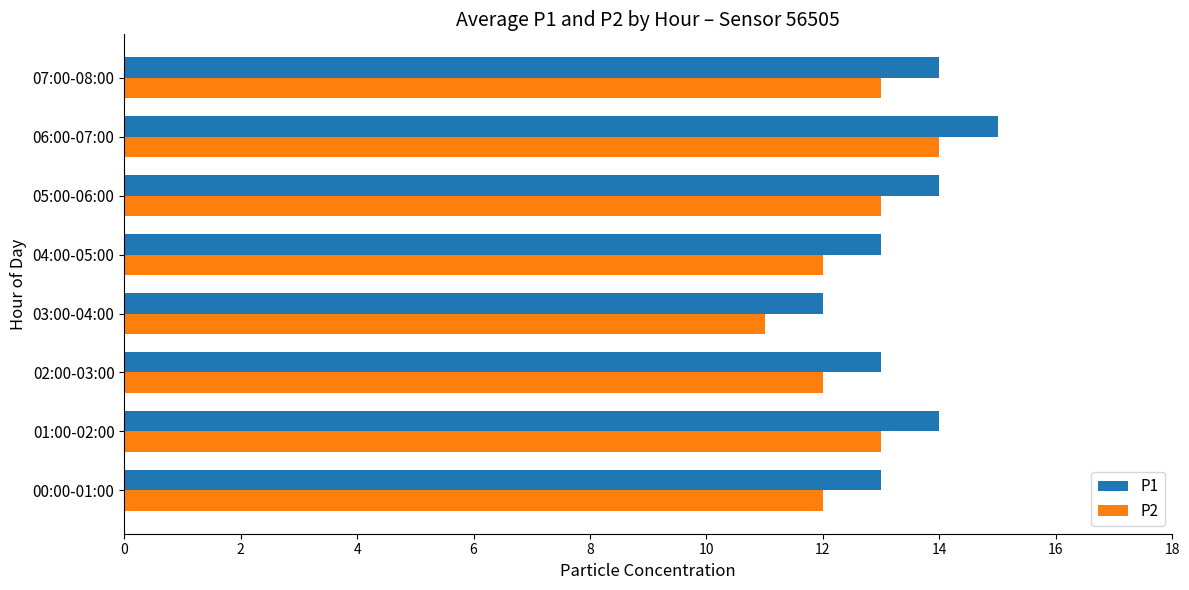

How many categories are shown in the chart?

8